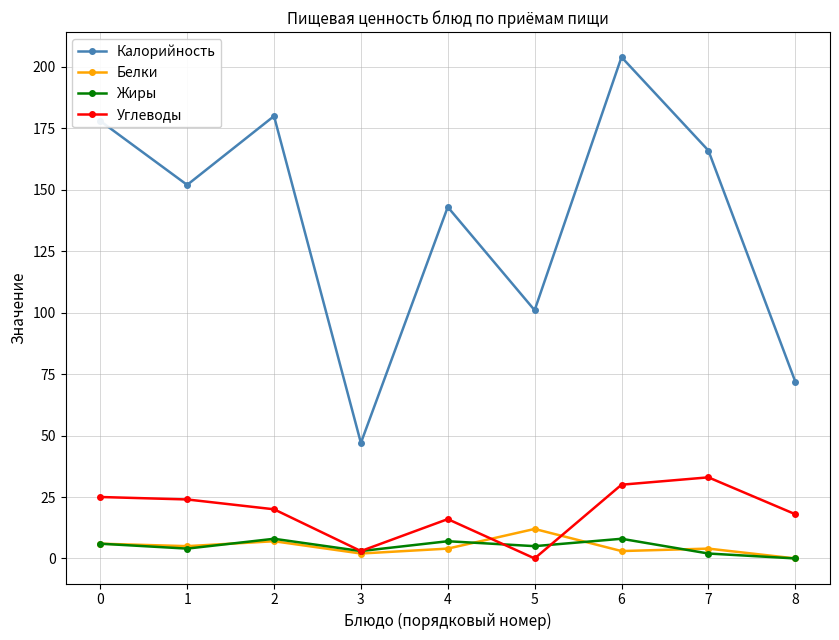

True or false: Углеводы has more than 1 interior local peaks.

True